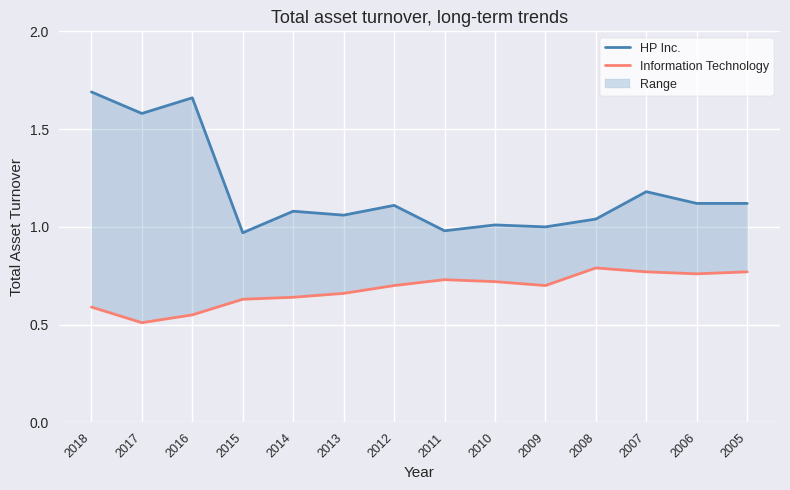

How many Information Technology values are between 0 and 1?

14